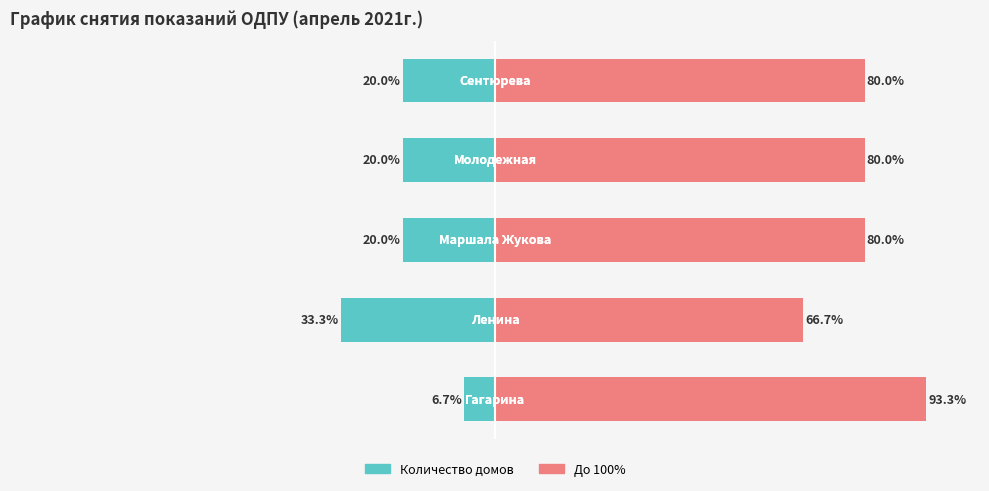

Is it true that Дополнительно до 100% equals 80.0 at 2?

True